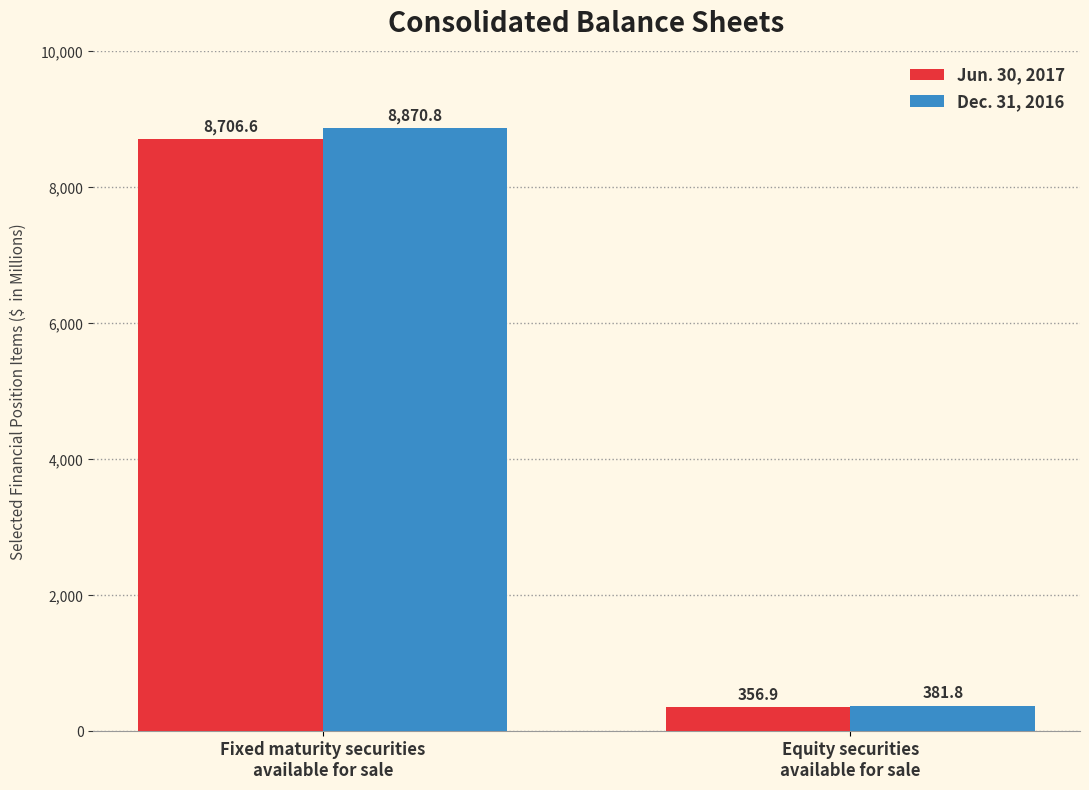

At which label is Dec. 31, 2016 closest to 4626?

Equity securities
available for sale